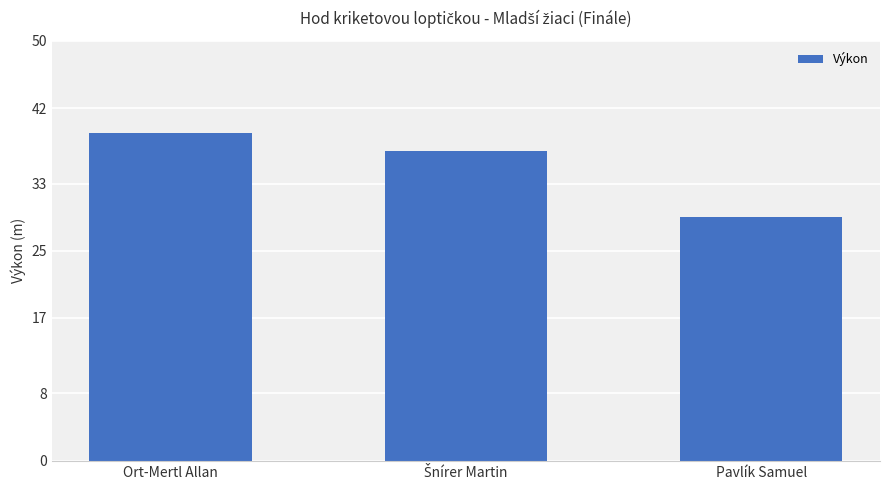

What is the greatest value displayed?

39.0